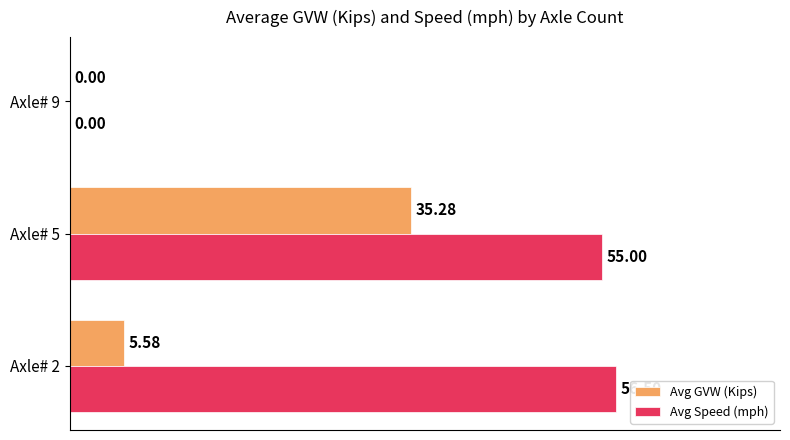

Between Axle# 5 and Axle# 9, which series saw the biggest shift?

Avg Speed (mph)